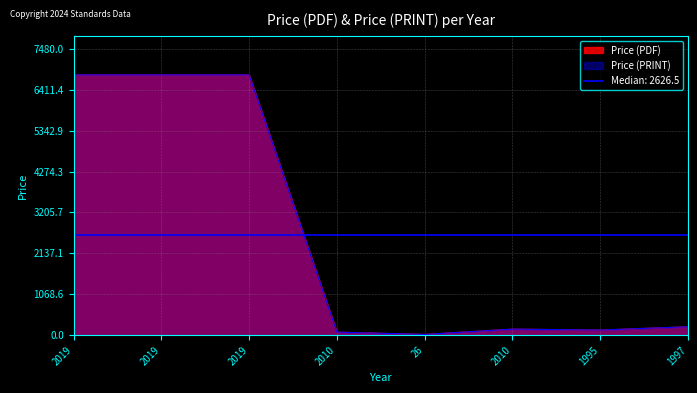

Which category has the highest value in the Price (PRINT) series?

2019